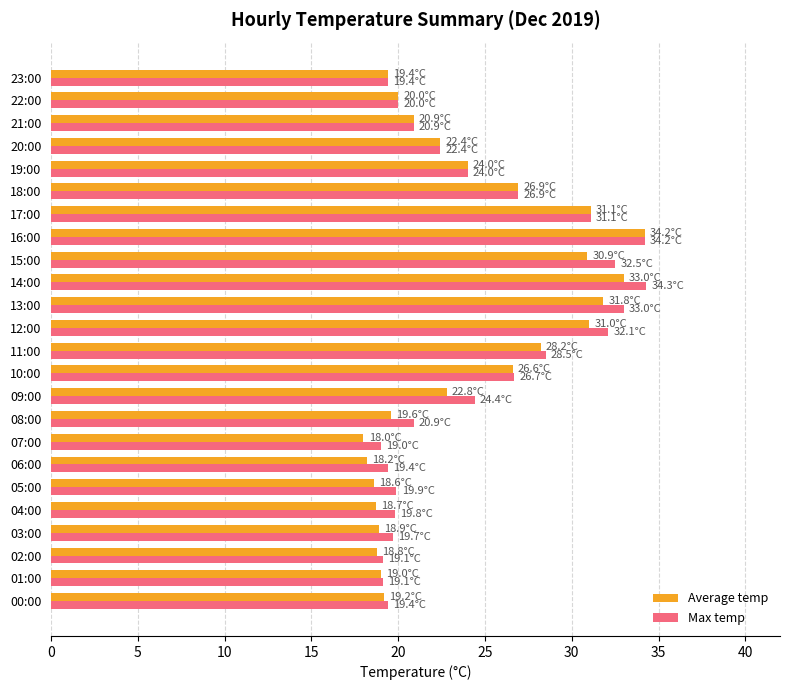

Count the number of categories in the chart.

24